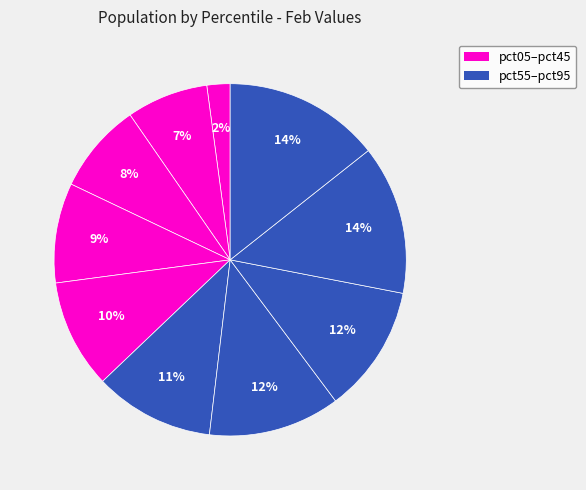

How many slices are in this pie chart?

10